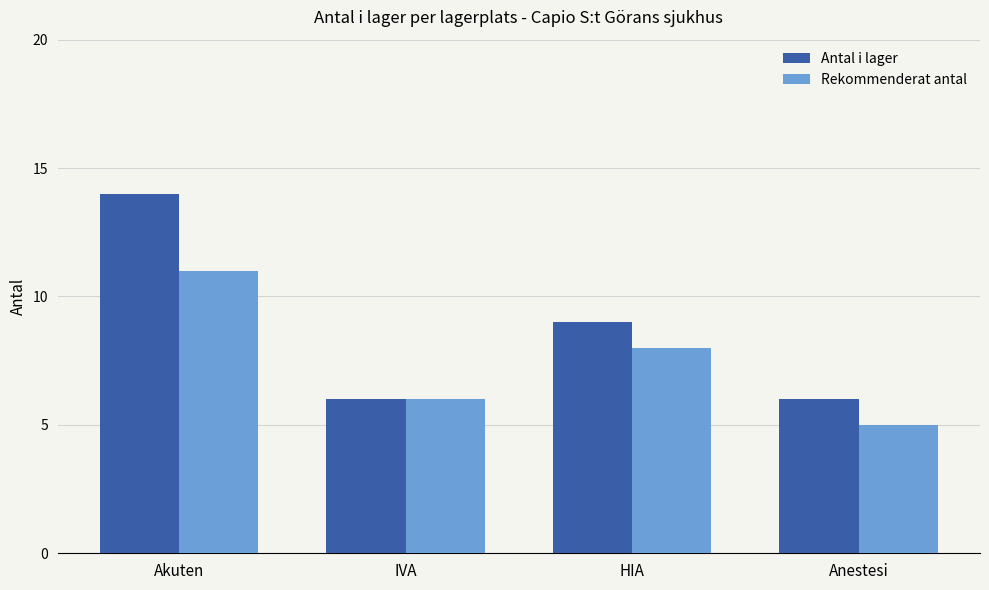

Which series has the largest total across all categories?

Antal i lager